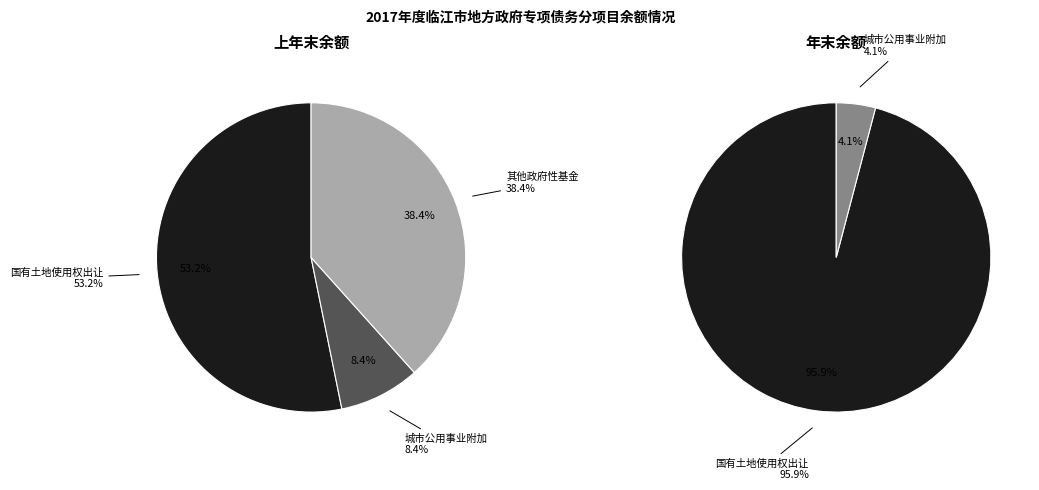

Is it true that 其他政府性基金 is 1% of the pie?

False